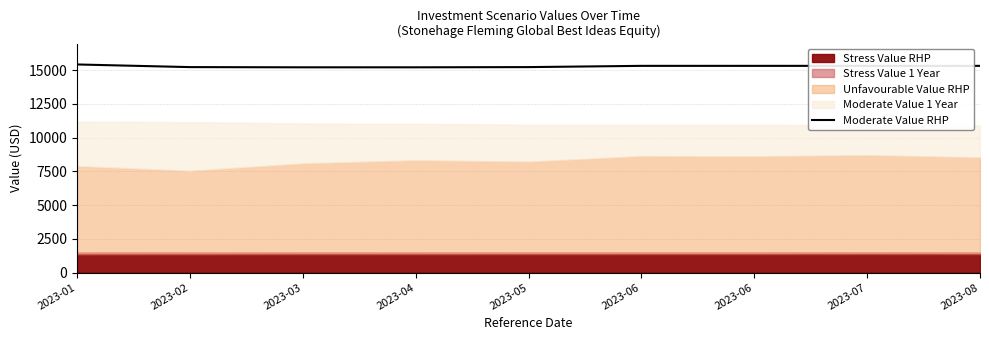

Is it true that the value at 2023-08 is 15315.0?

True